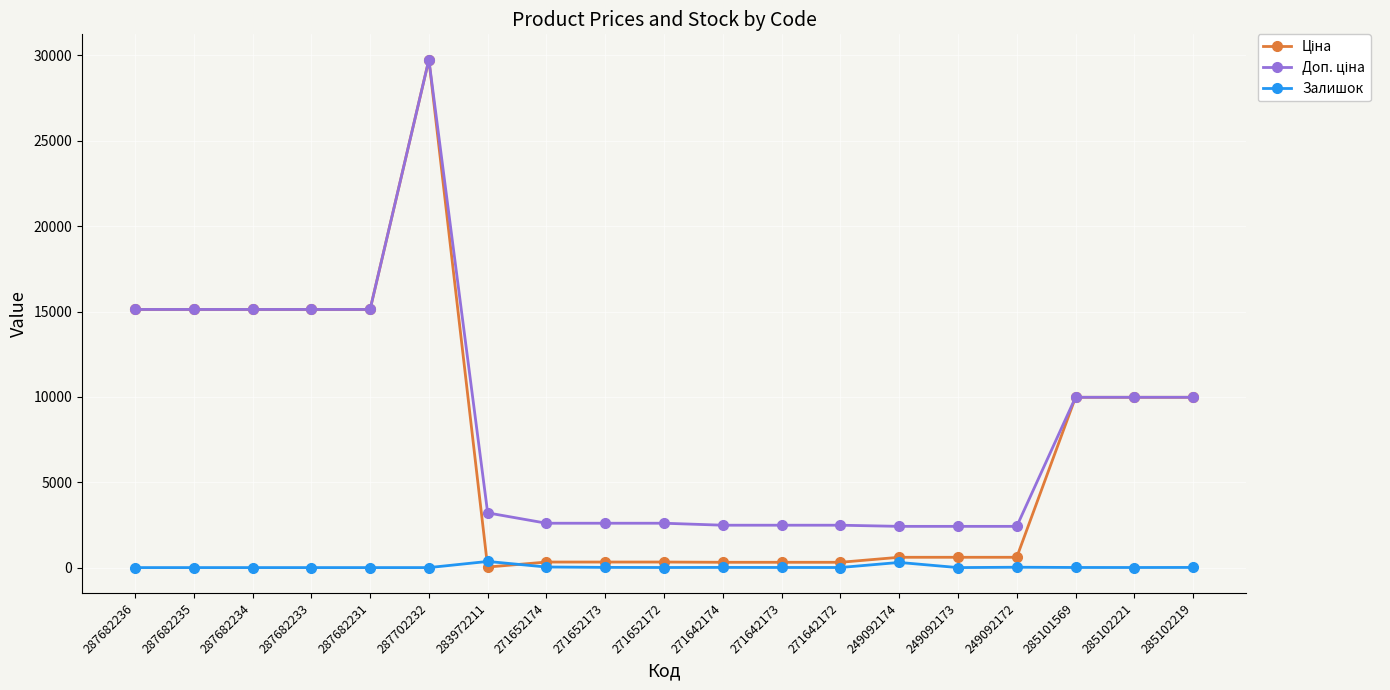

True or false: Залишок has a value of 9.0 at 285102219.

True